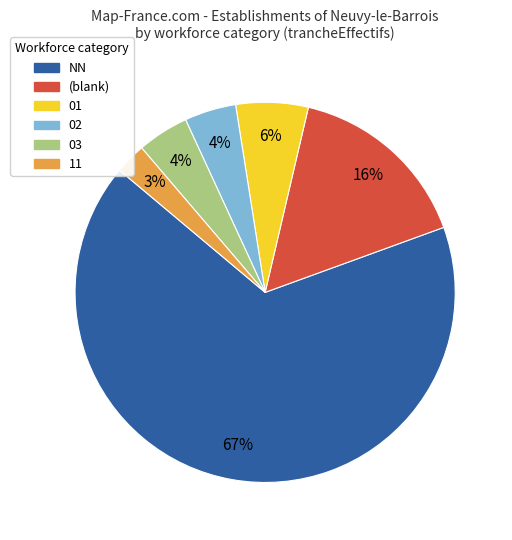

Which slice is the smallest?

11